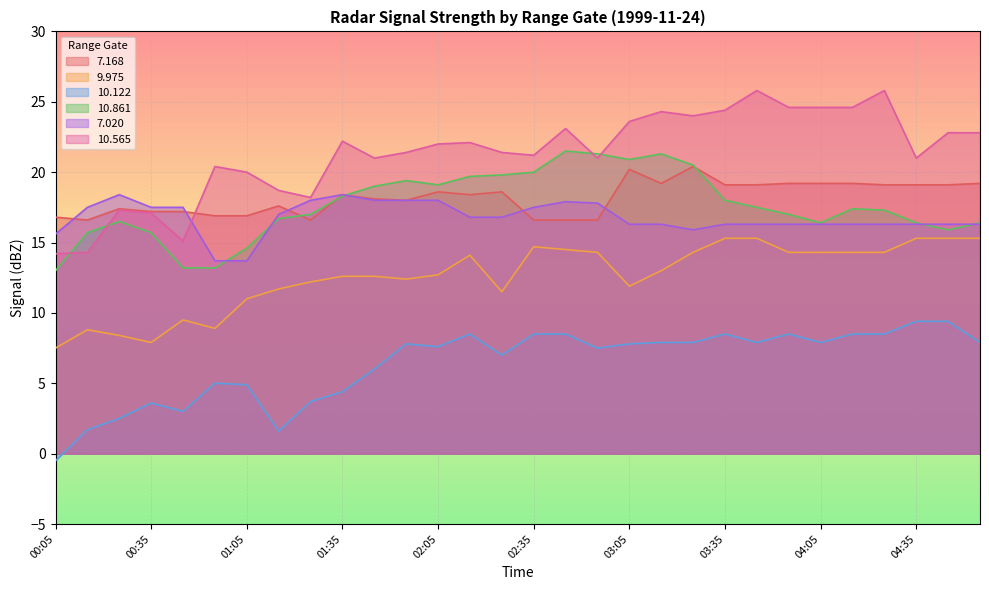

At which category does  10.122 reach its first local valley?

00:45